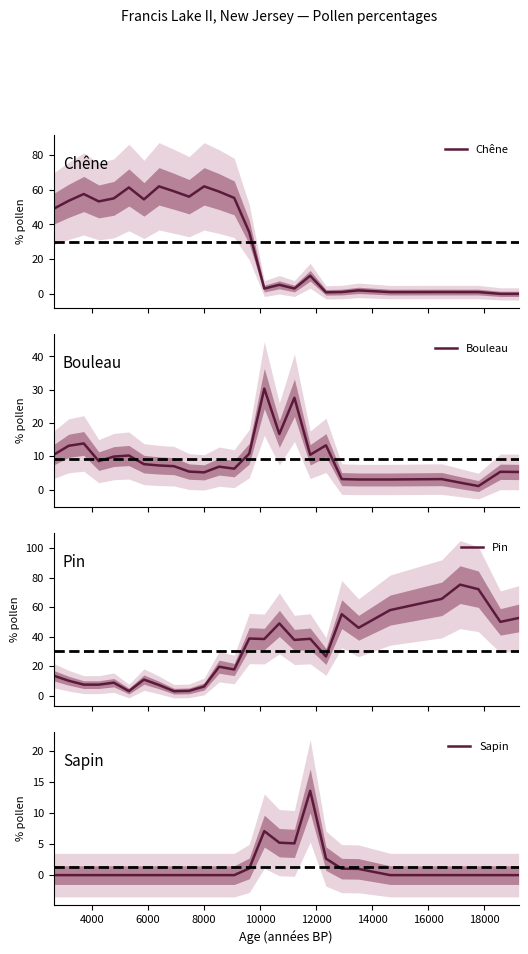

How many times do Sapin and Chêne cross each other?

1